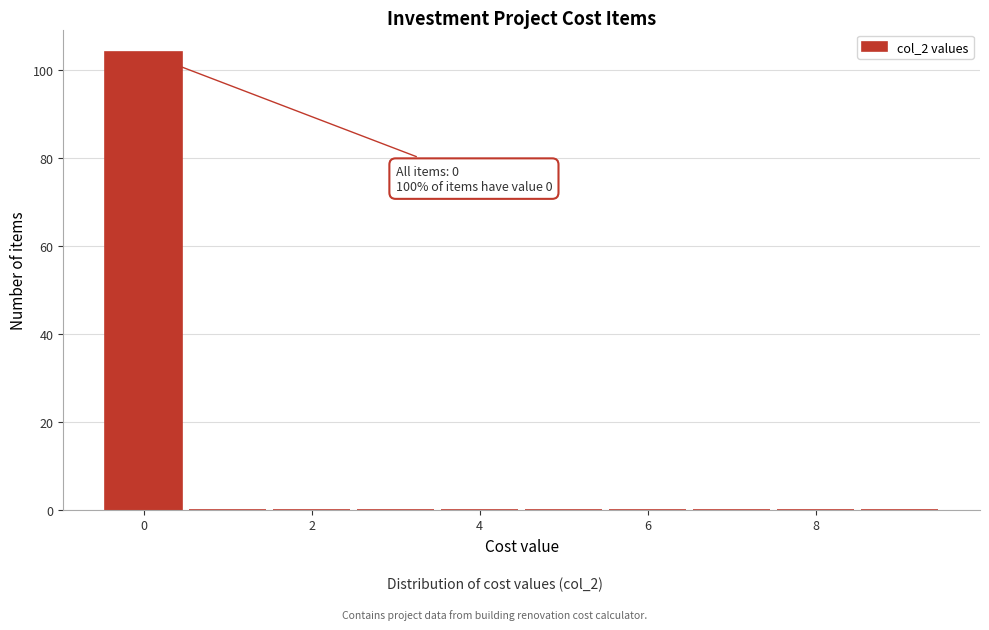

Over which range of the x-axis is the bar tallest?

-0.5 to 0.5